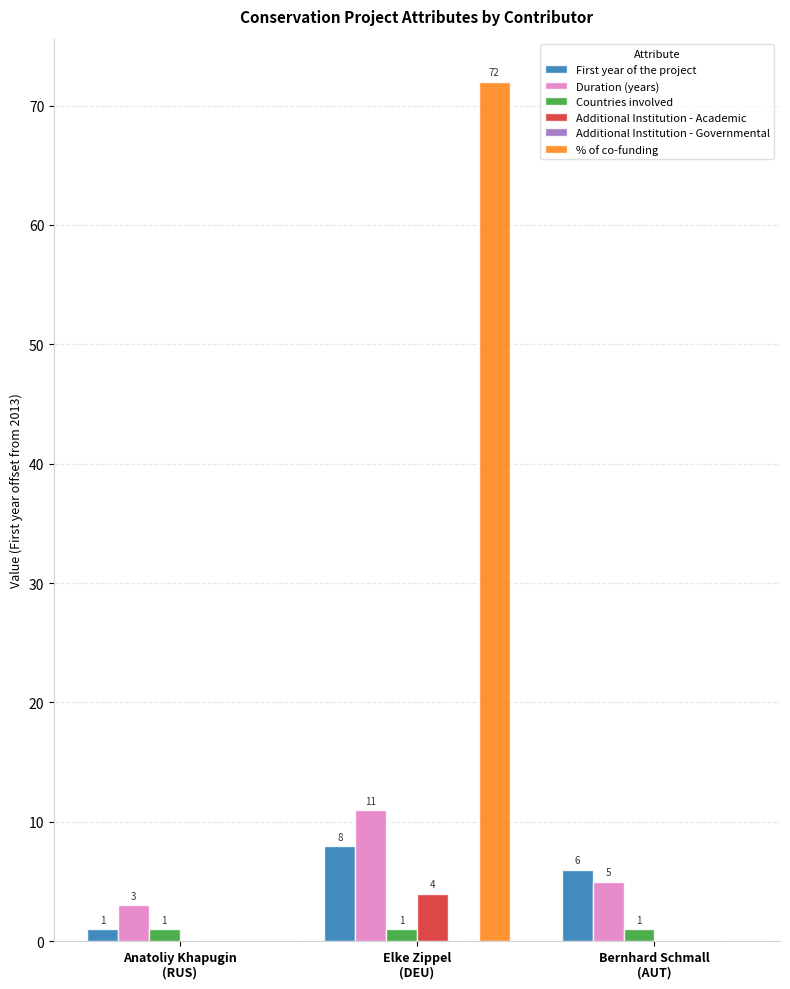

Does the chart contain stacked bars?

No